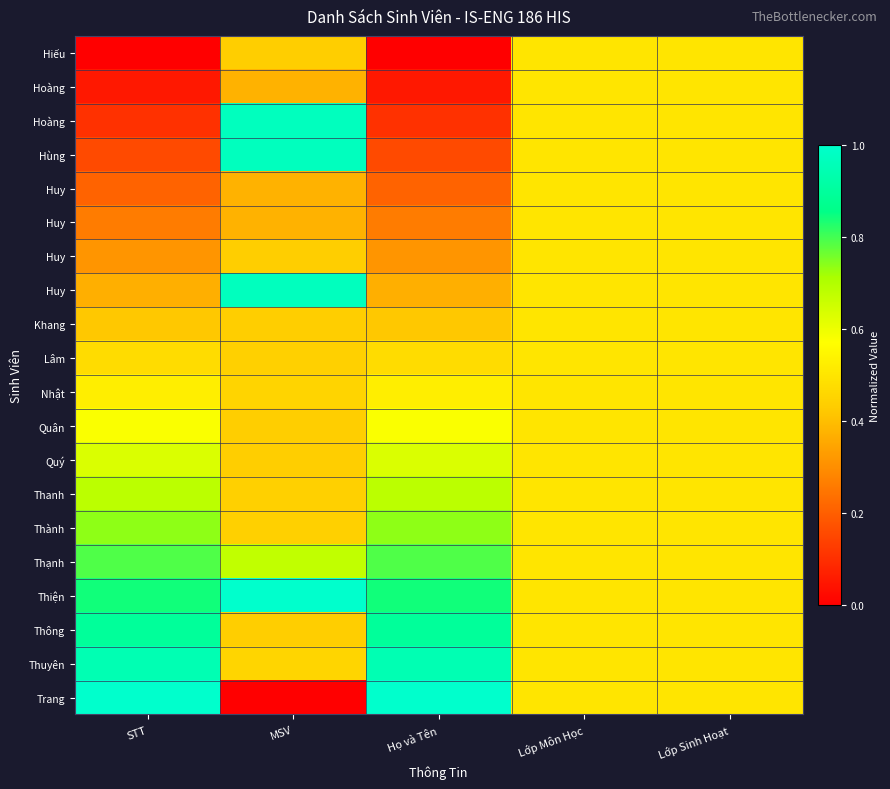

What is the maximum value shown in the chart?

1.0